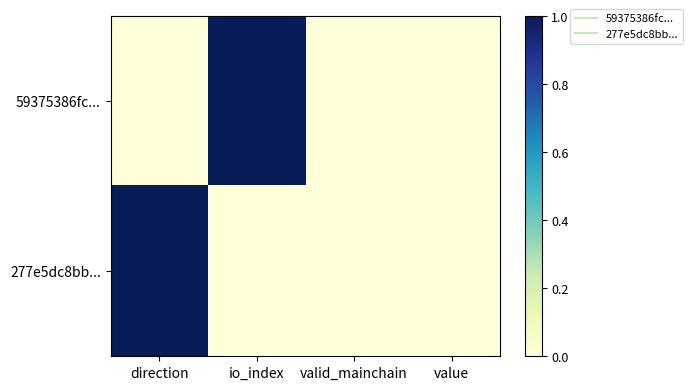

At how many categories does at least one series exceed 0?

2